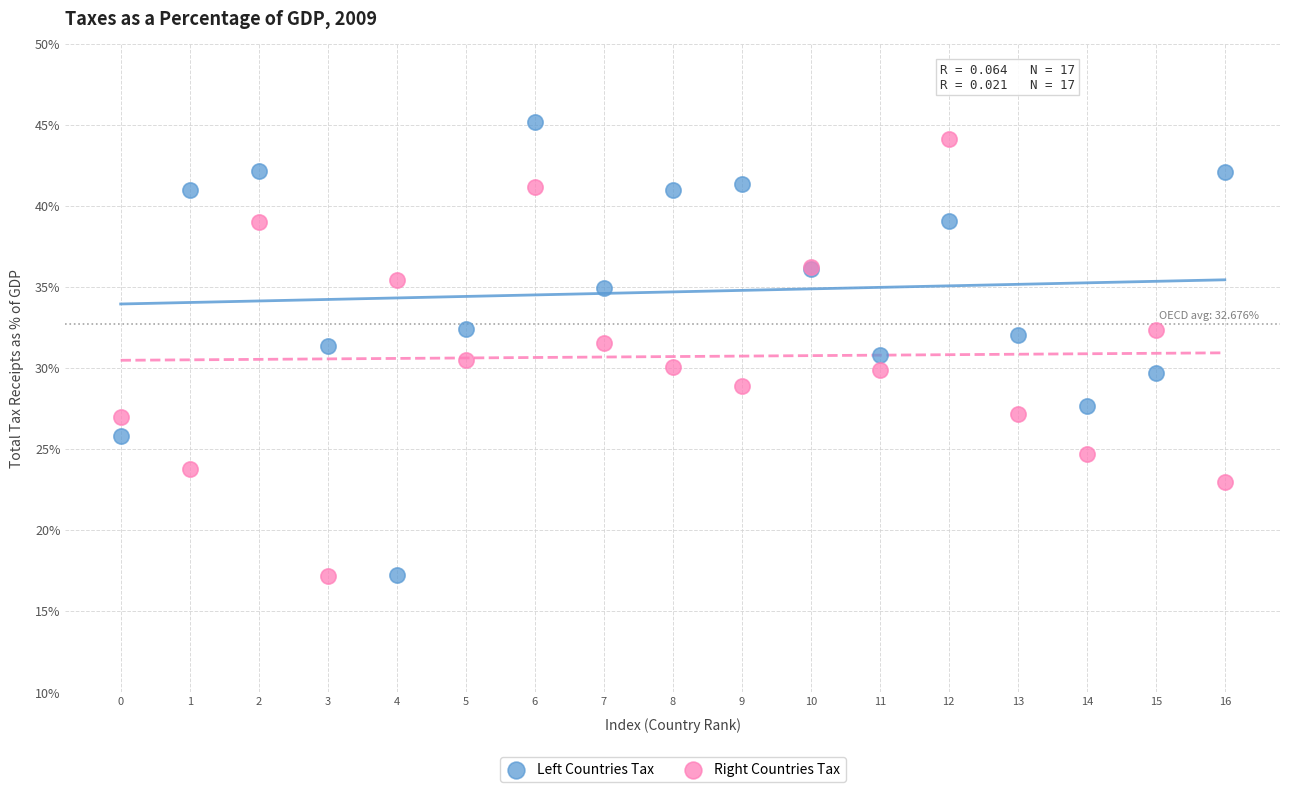

Which series has the largest Y range (max minus min)?

Left Countries Tax